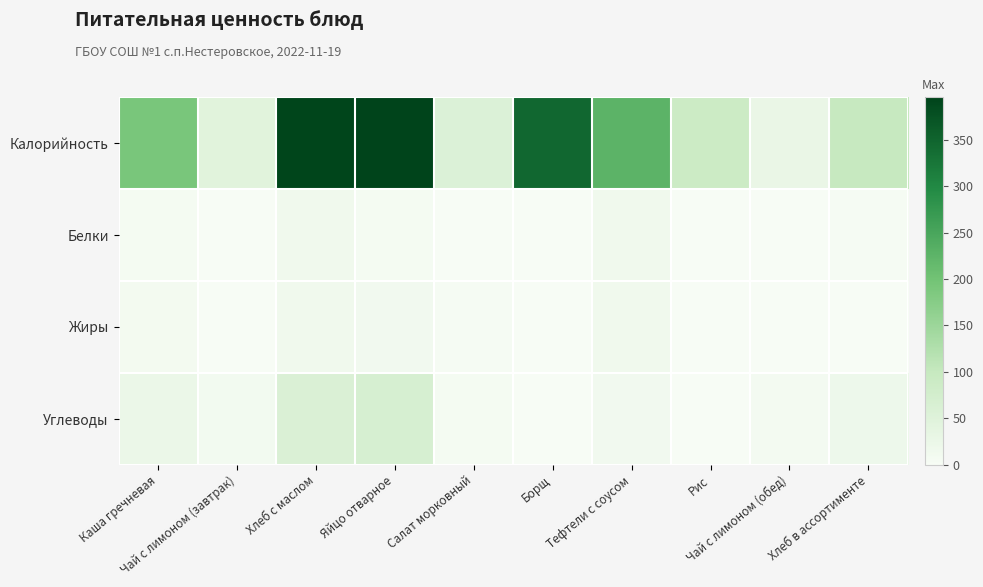

List the series in order of their peak value, lowest first.

Белки, Жиры, Углеводы, Калорийность